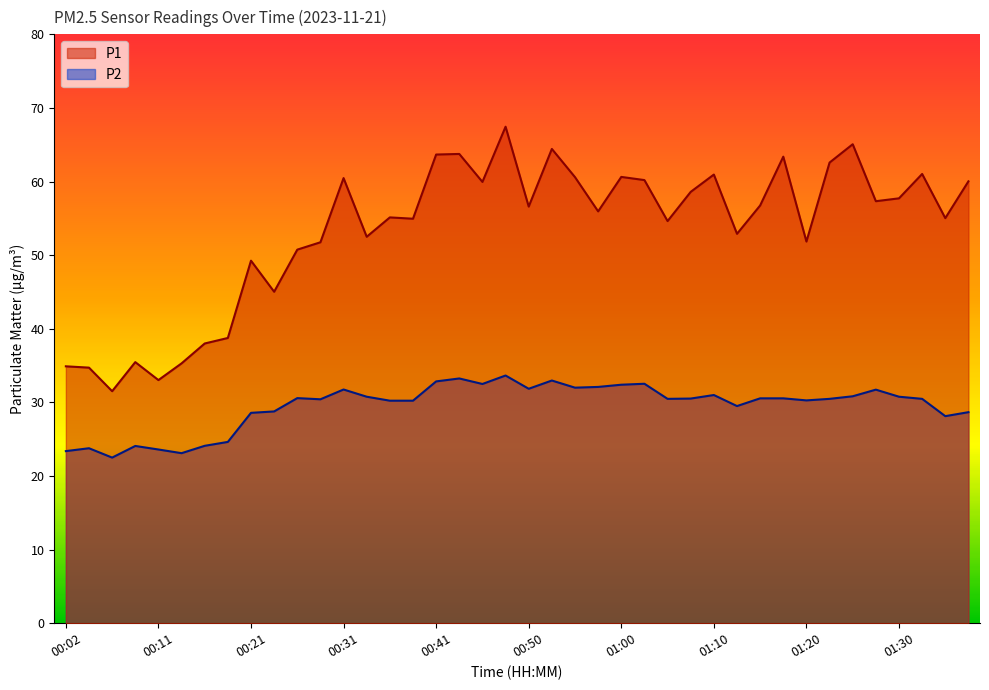

What is the average value of the P2 series?

29.5